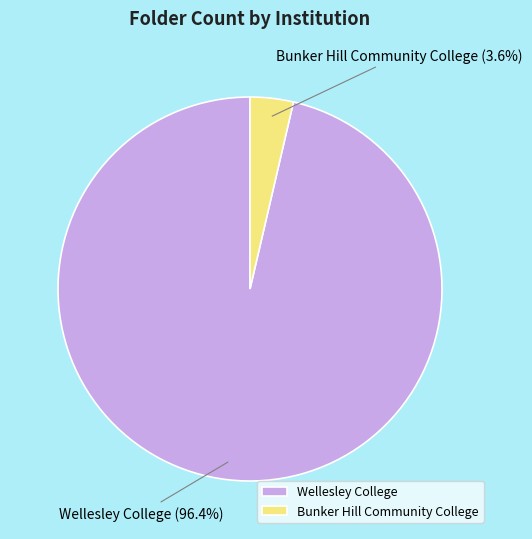

Which slice is the smallest?

Bunker Hill Community College